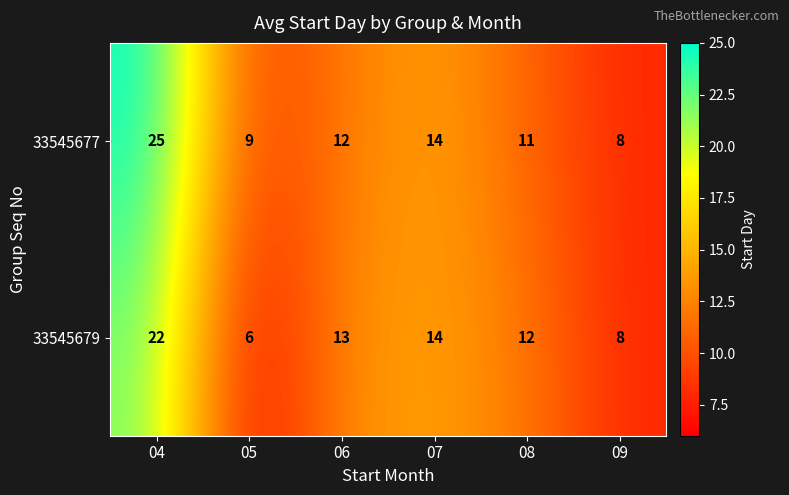

Is it true that 33545677 equals 13 at 04?

False